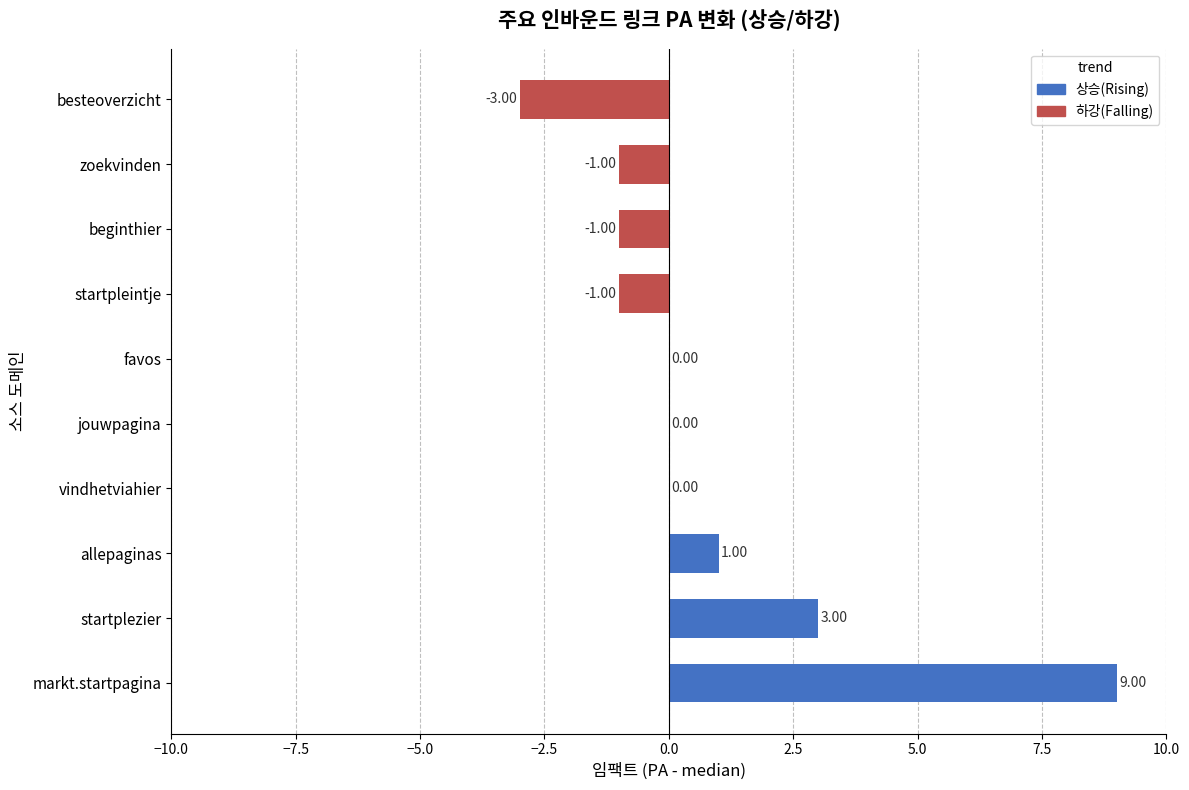

Where is the data nearest to the value 3?

startplezier